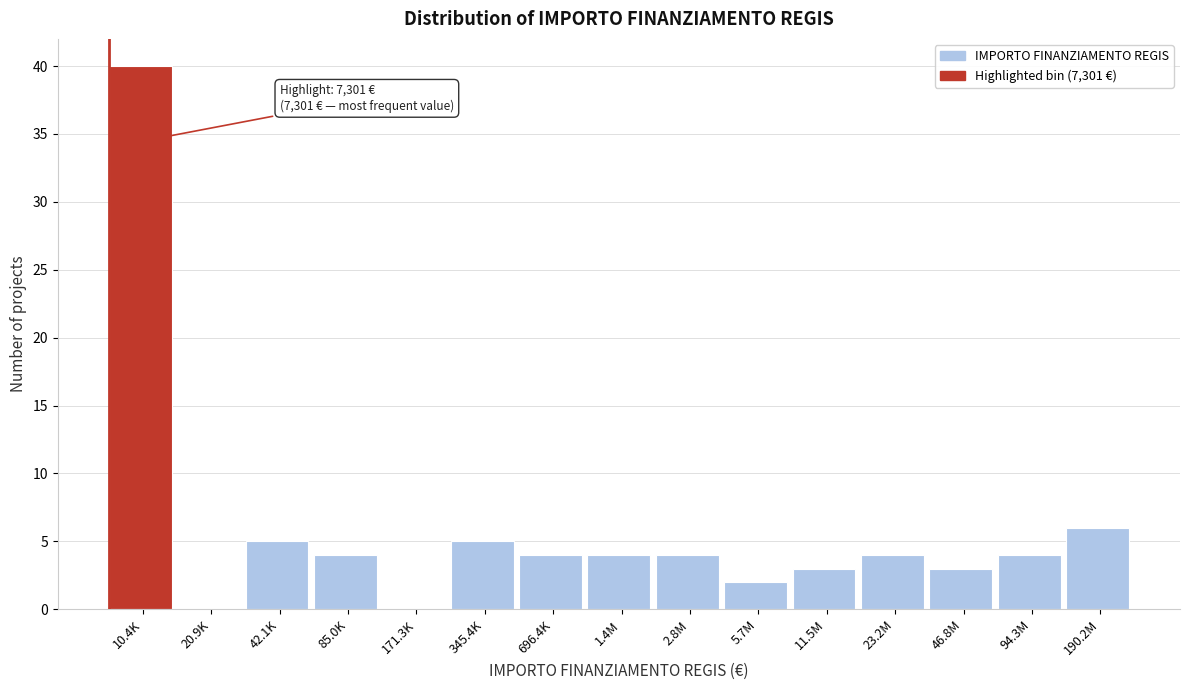

Reading left to right, list all the values displayed in this chart.

10.4K=40	20.9K=0	42.1K=5	85.0K=4	171.3K=0	345.4K=5	696.4K=4	1.4M=4	2.8M=4	5.7M=2	11.5M=3	23.2M=4	46.8M=3	94.3M=4	190.2M=6